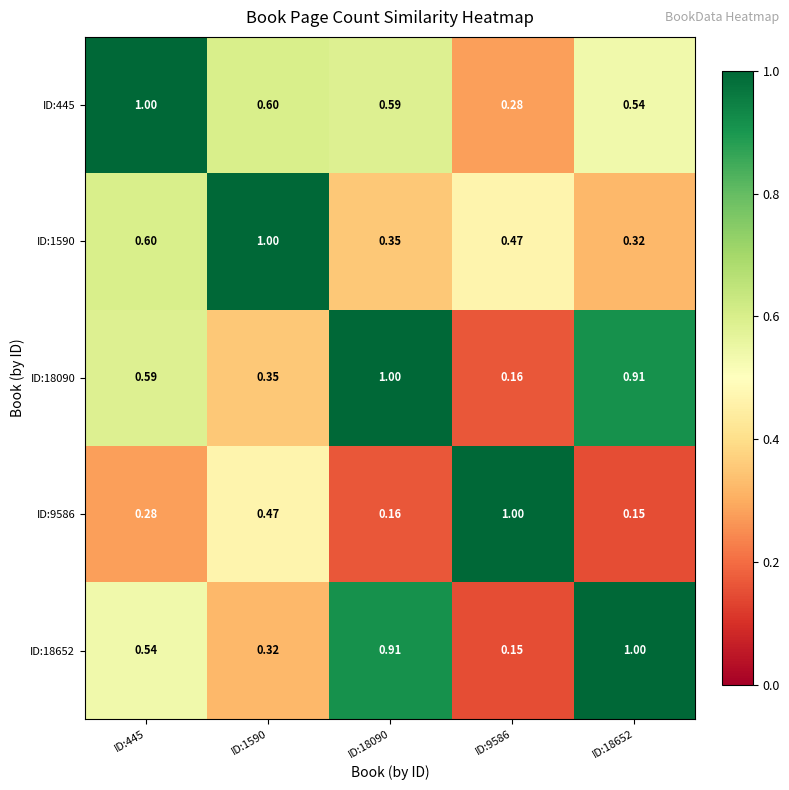

Is the value of ID:445 at ID:18652 greater than the value of ID:9586 at ID:18652?

Yes